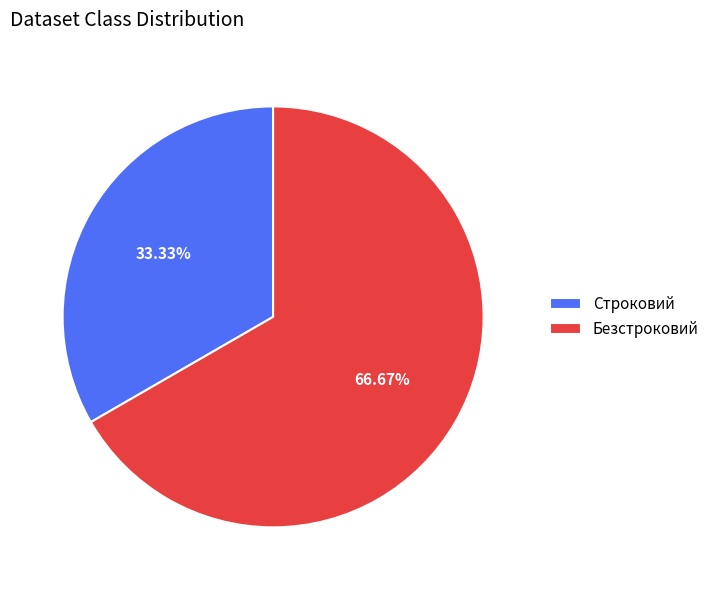

The Строковий slice represents 48% of the pie. True or false?

False